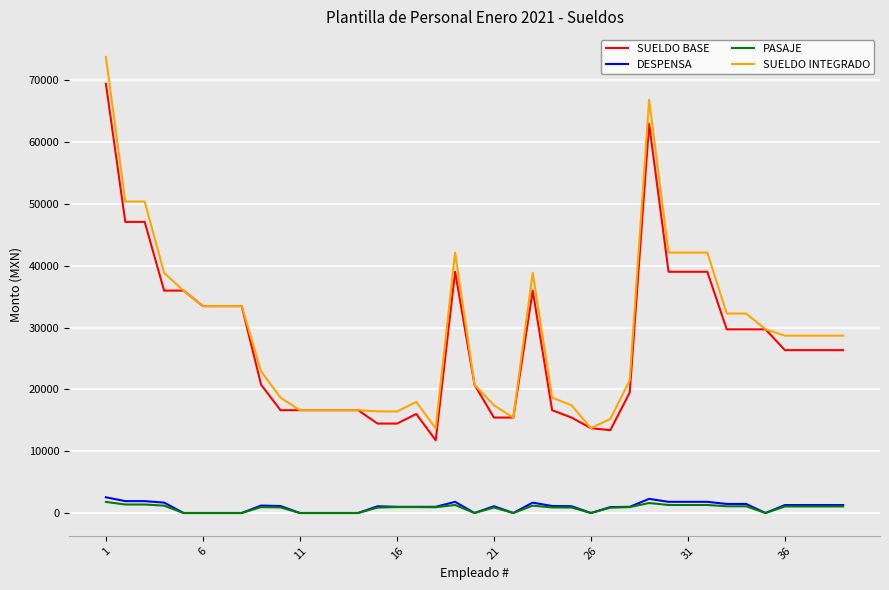

Rank the series by their maximum value, from highest to lowest.

SUELDO INTEGRADO, SUELDO BASE, DESPENSA, PASAJE